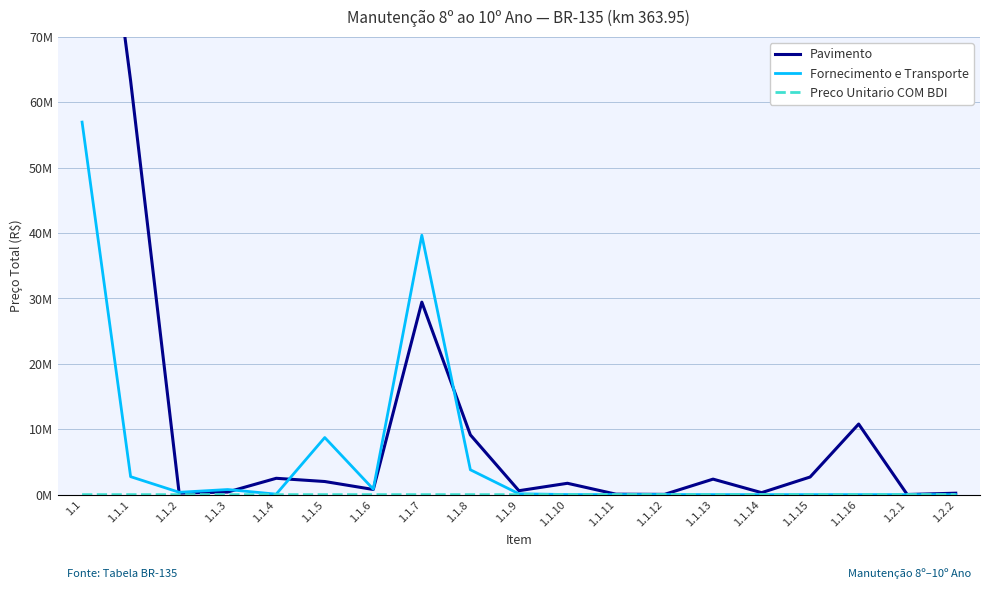

True or false: Pavimento and Preco Unitario COM BDI intersect in this chart.

False